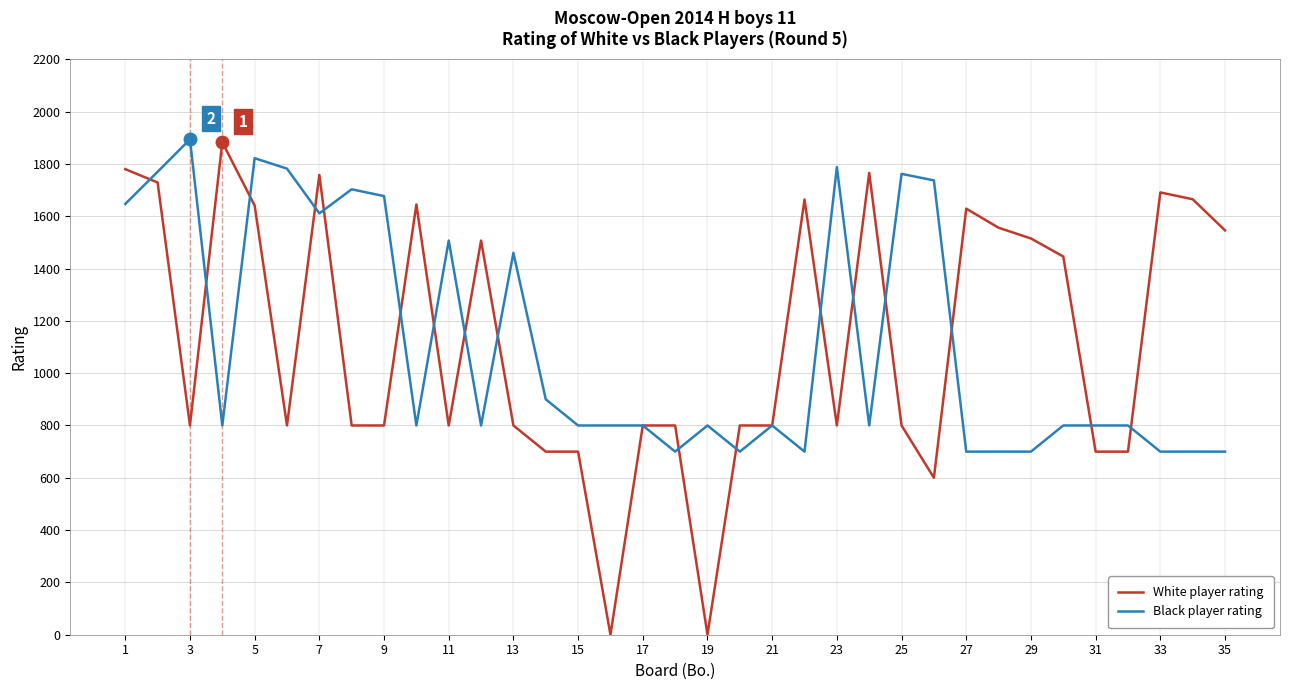

Which series has the largest range (max minus min)?

White player rating